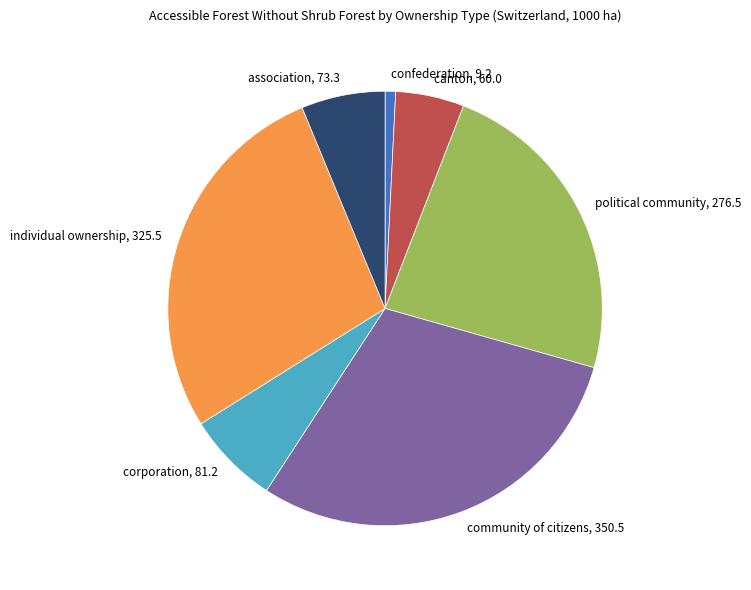

Does any single category account for the majority?

No